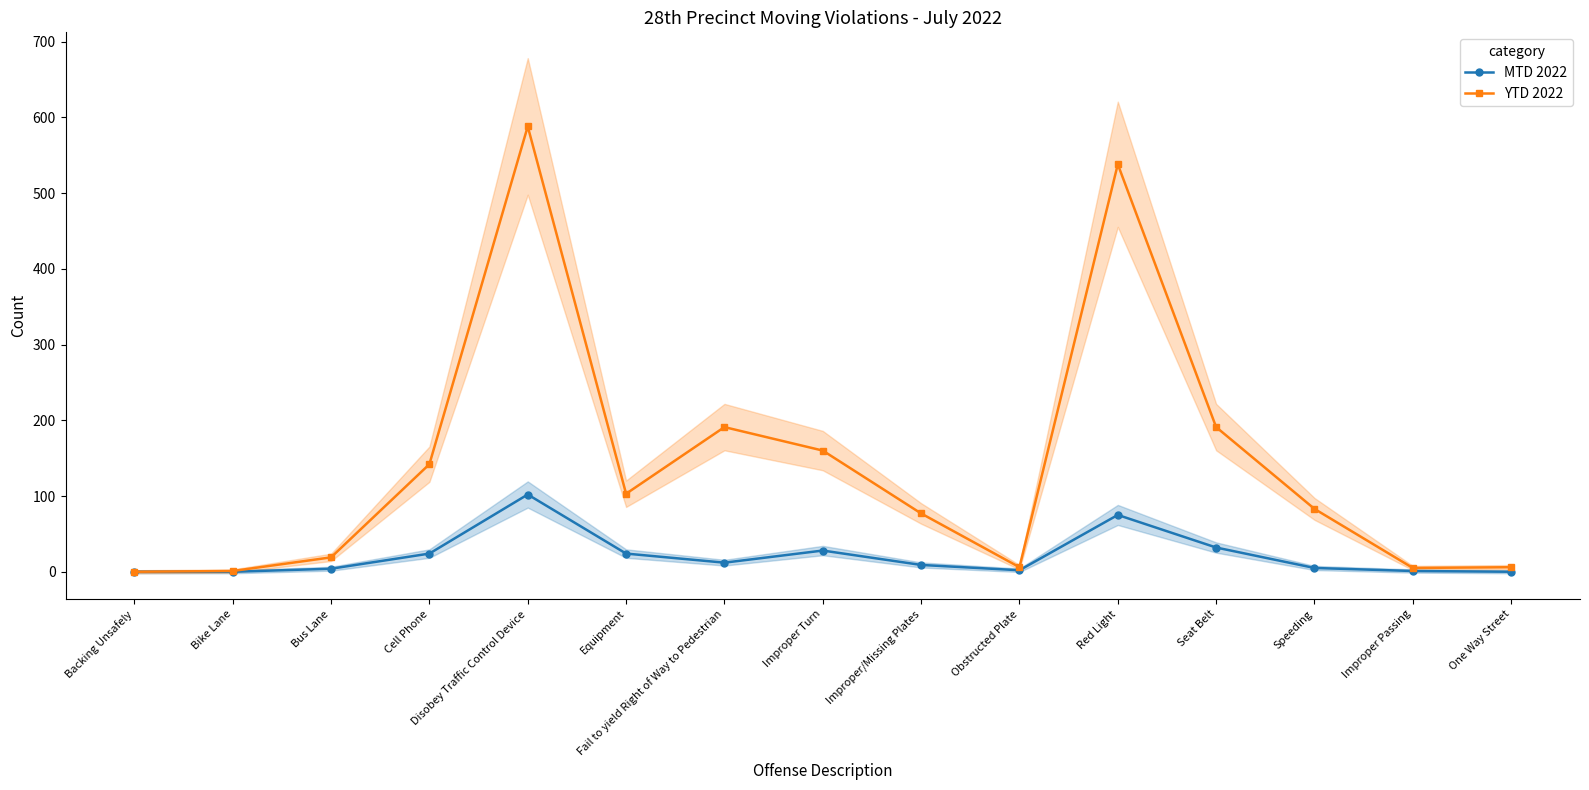

Between Obstructed Plate and Seat Belt, which series saw the biggest shift?

YTD 2022